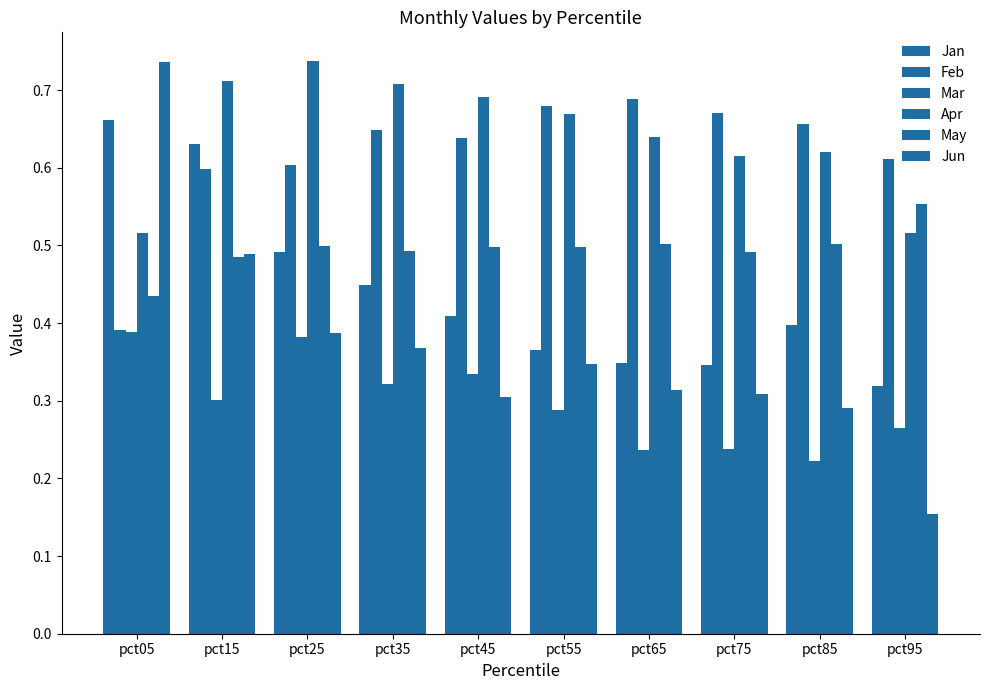

What is the smallest value displayed?

0.2